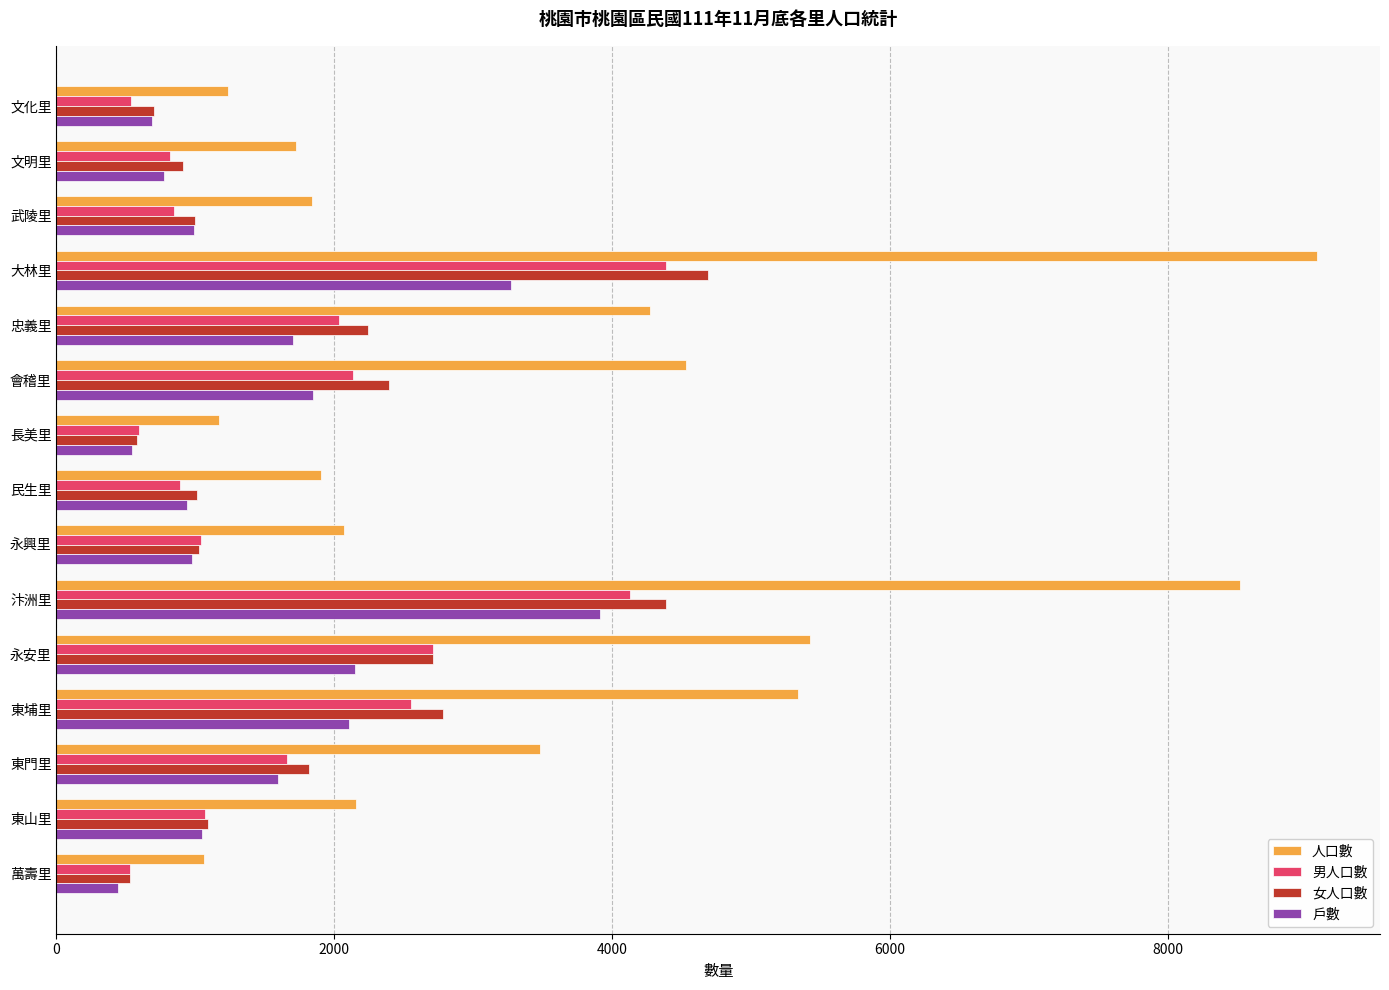

What is the minimum value shown in the chart?

443